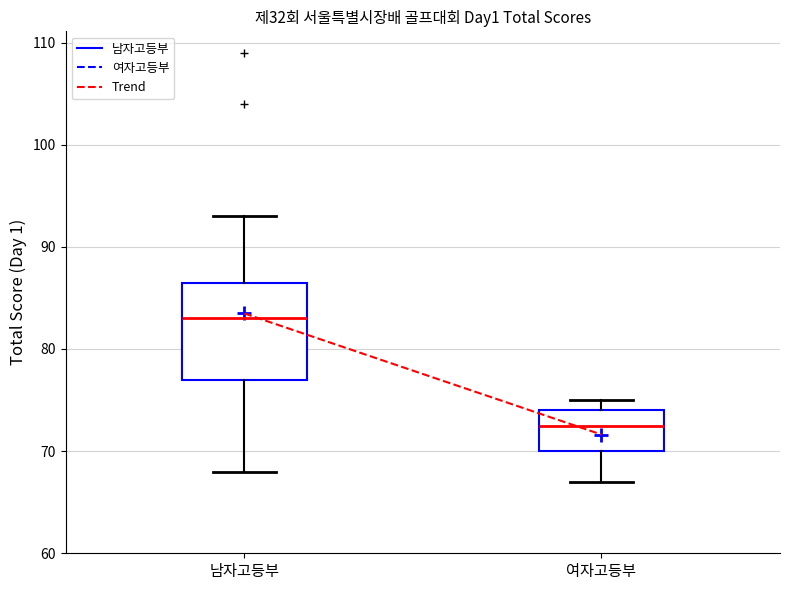

Which box's median line is the highest?

남자고등부